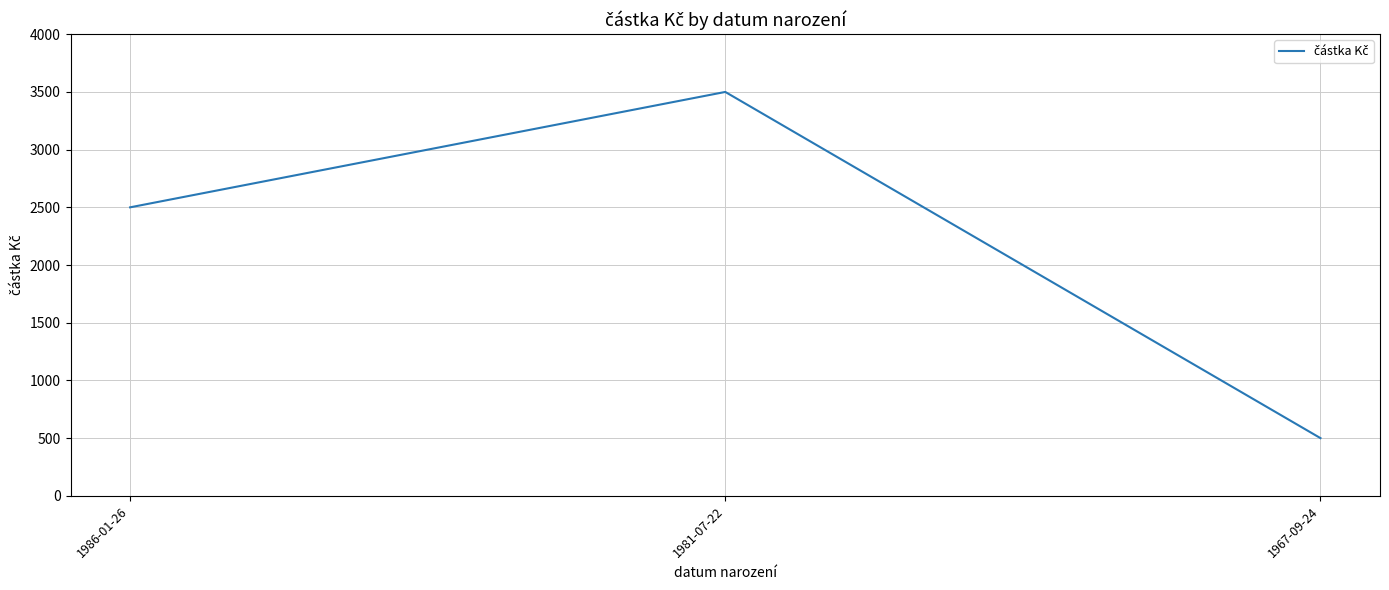

Rank the categories by value from highest to lowest.

1981-07-22, 1986-01-26, 1967-09-24